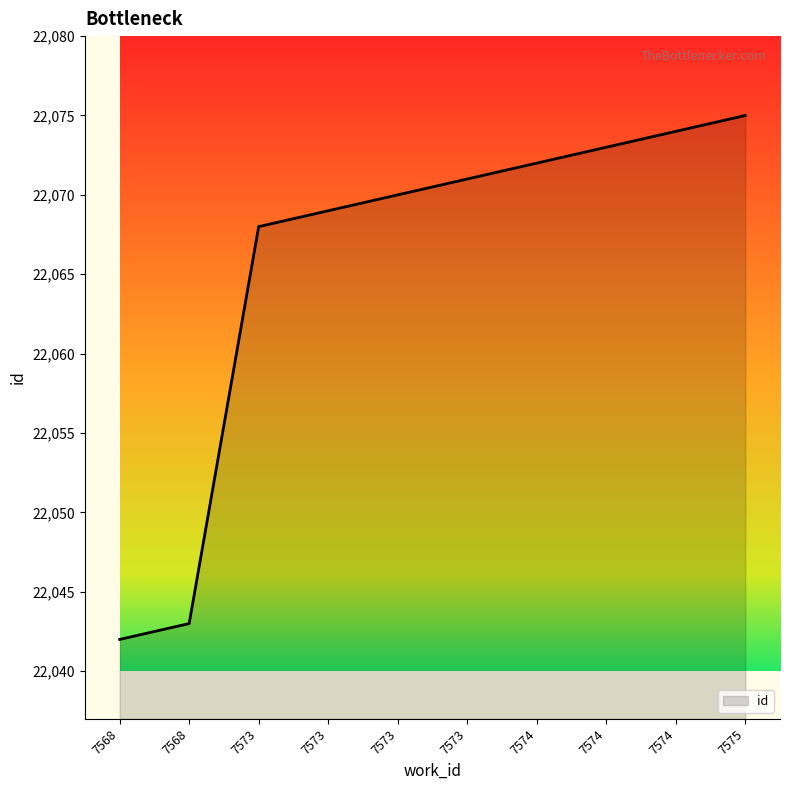

How many lines are shown in the chart?

1